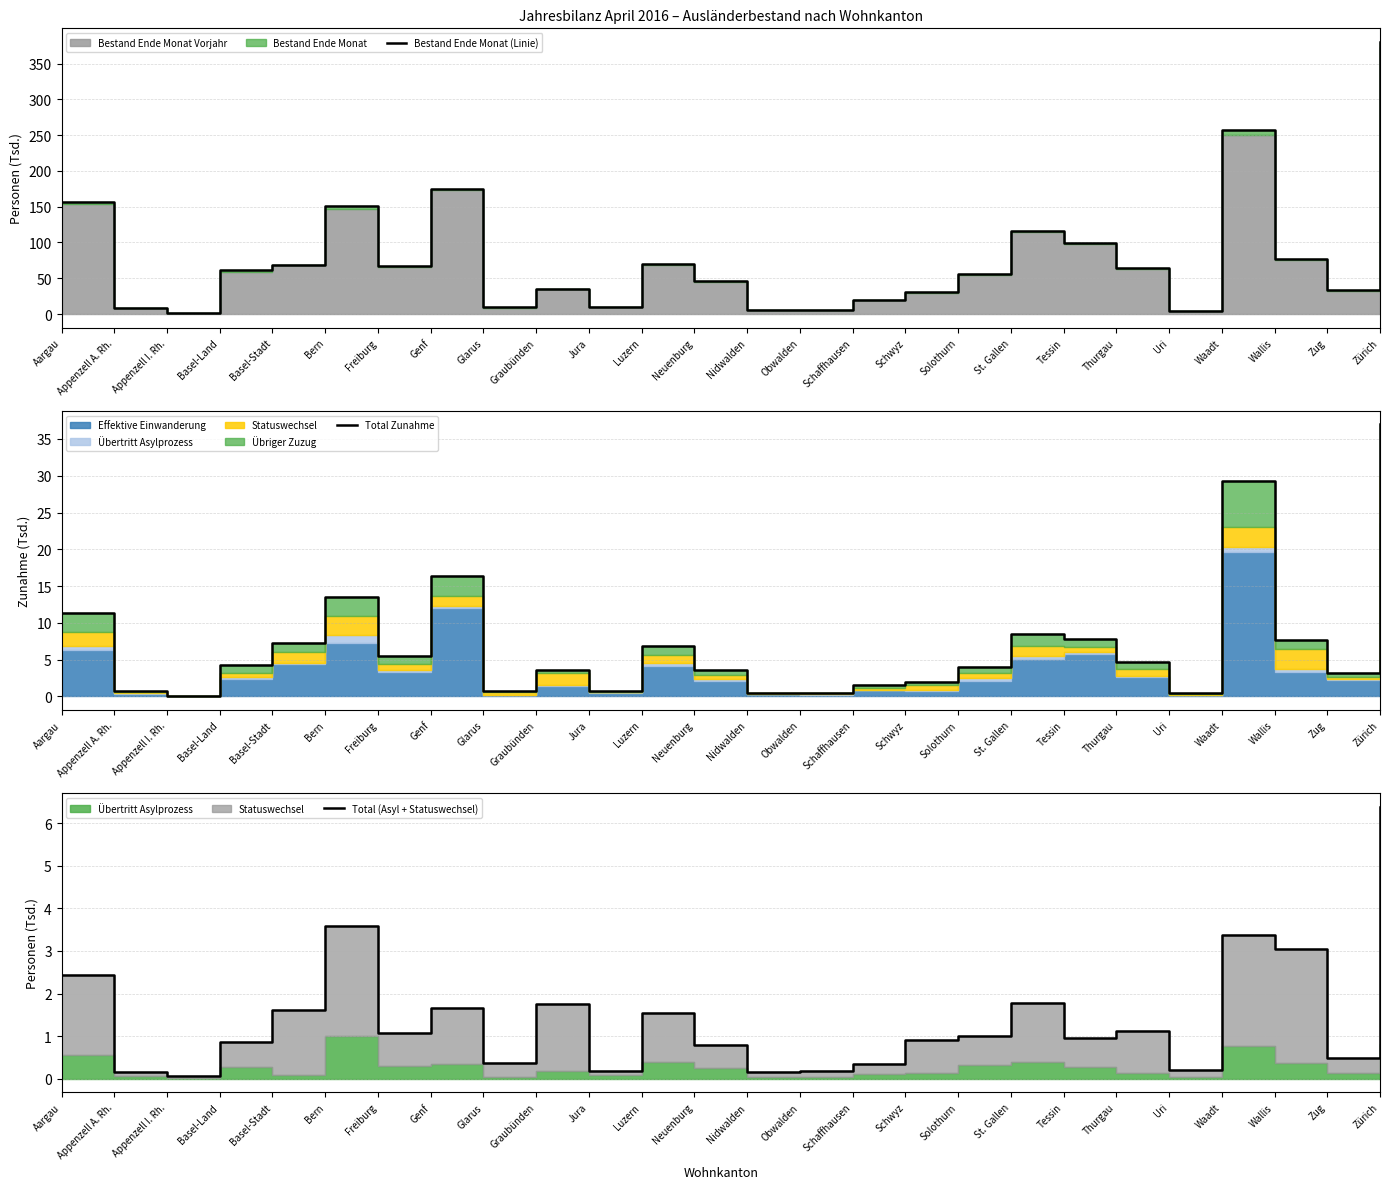

Where is the first local maximum for Total Zunahme?

Bern